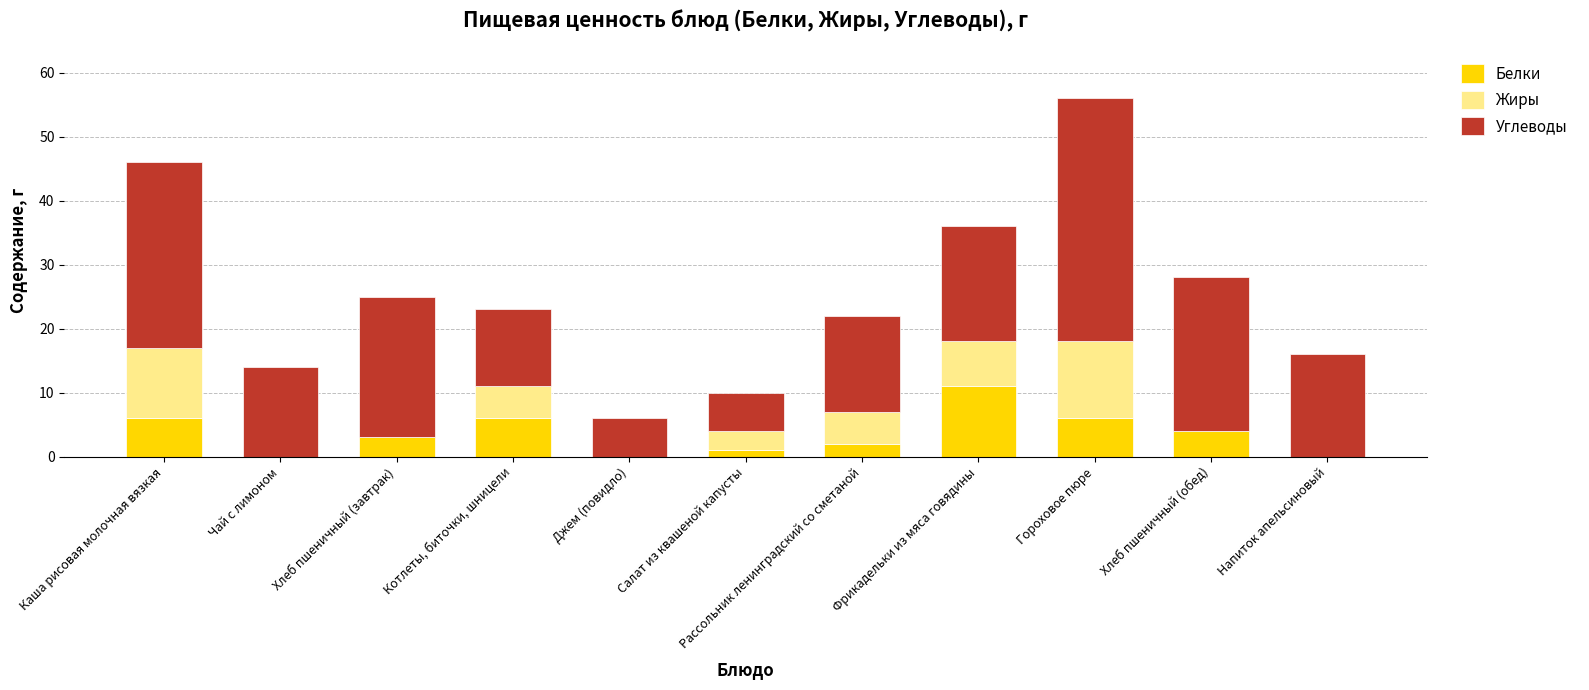

At which category is the sum across all series the highest?

Гороховое пюре